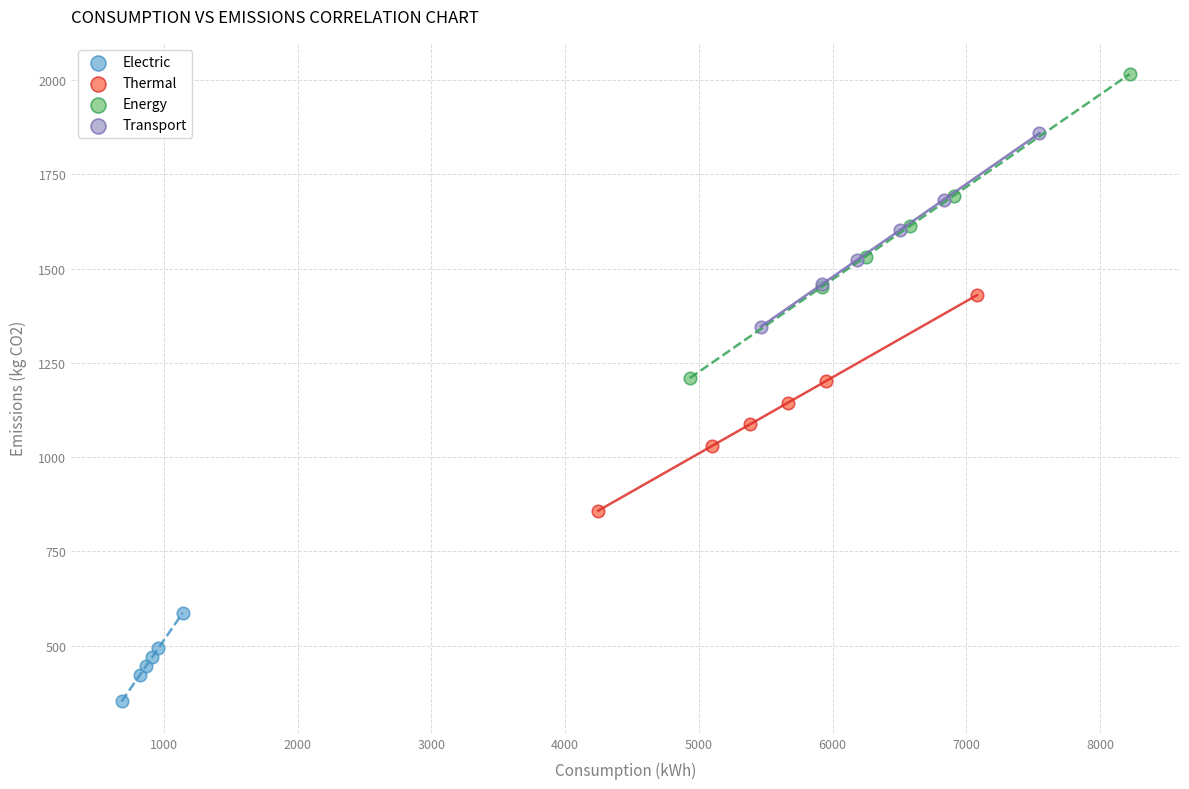

Which series contains the lowest Y value?

Electric